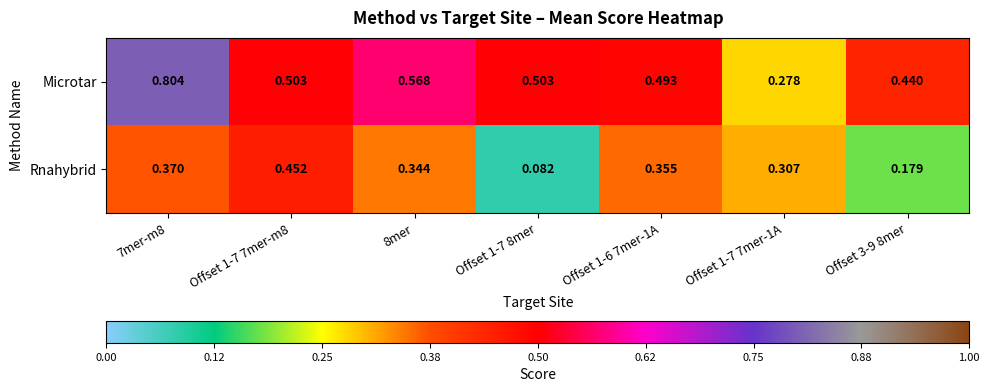

Is the value of Microtar at Offset 1-6 7mer-1A greater than the value of Rnahybrid at Offset 1-6 7mer-1A?

Yes